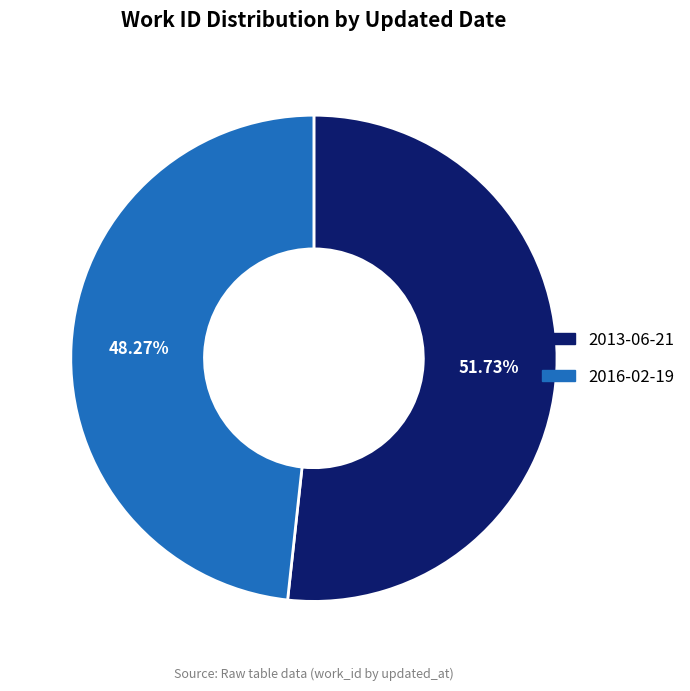

Which slice is the smallest?

2016-02-19